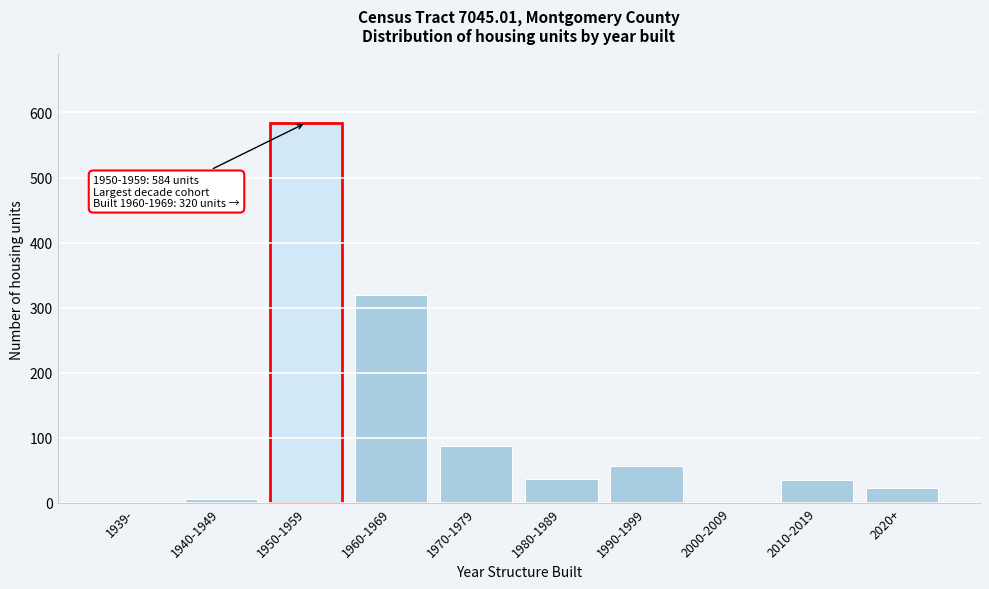

Which has a higher value, 1939- or 1980-1989?

1980-1989